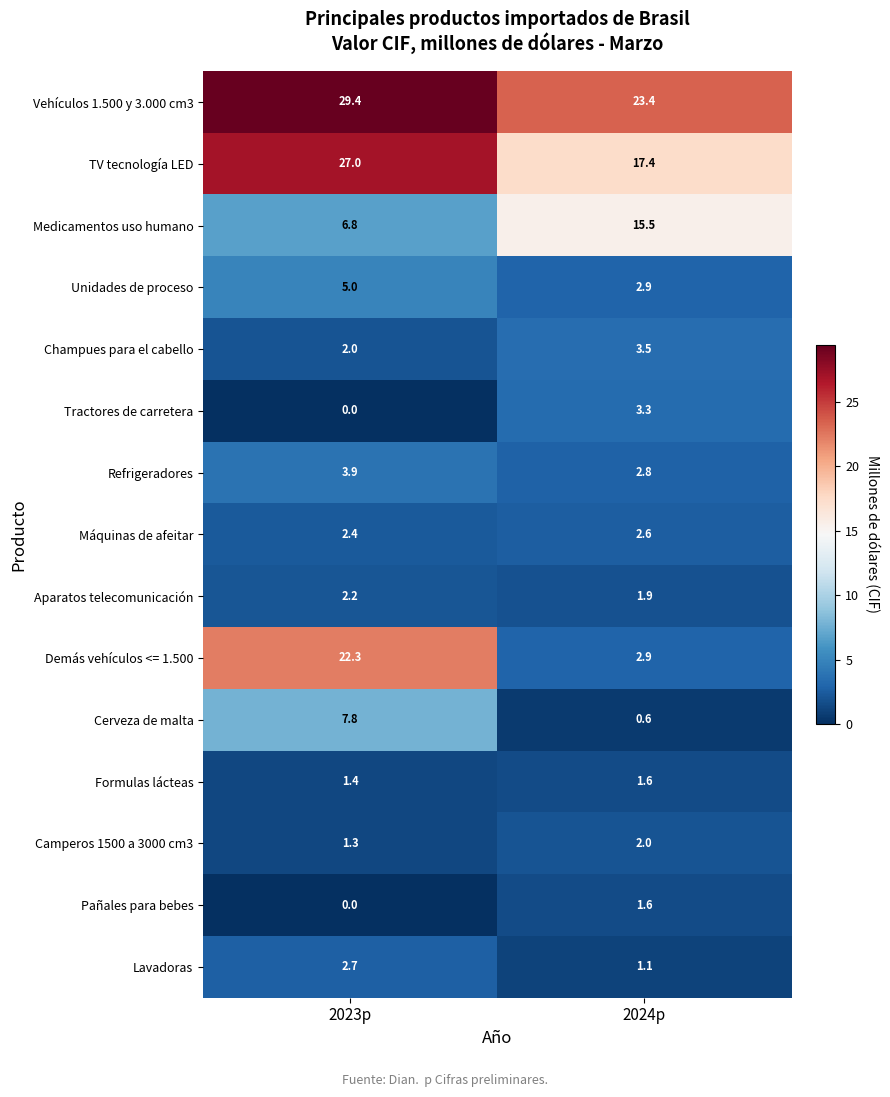

The Medicamentos uso humano series shows 6.8 at 2023p. True or false?

True